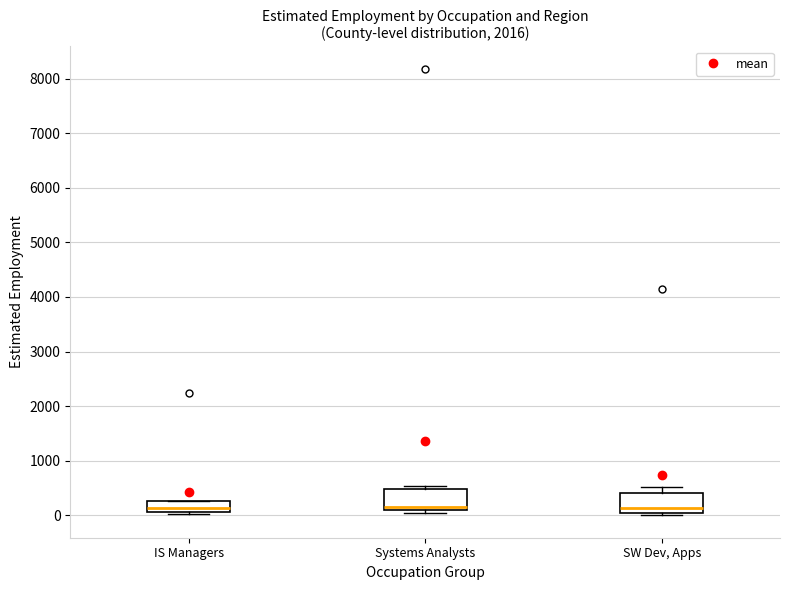

Reading left to right, read every box against the y-axis: the position of its median line, the range the box covers, and the ends of its whiskers. The values are not printed on the chart, so give them approximately, as read against the axis.

IS Managers: median 100 (just above the box's lower edge), box 100 to 300, whiskers 0 to 300
Systems Analysts: median 200, box 100 to 500, whiskers 100 (just below the box's lower edge) to 500 (just above the box's upper edge)
SW Dev, Apps: median 100, box 0 to 400, whiskers 0 (just below the box's lower edge) to 500